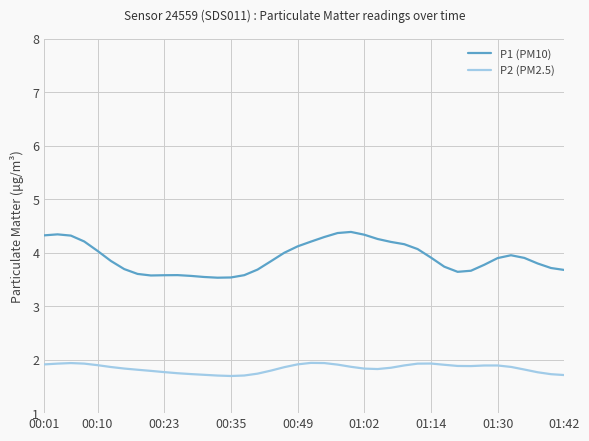

What is the minimum value shown in the chart?

1.7